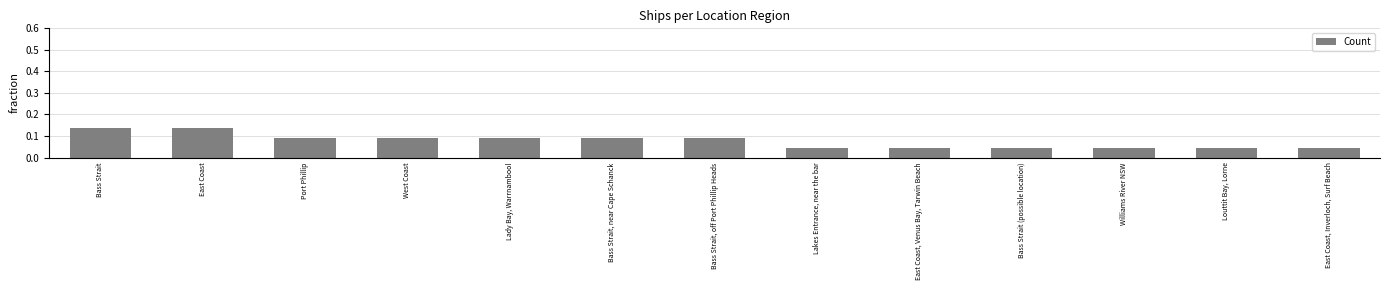

What is the label of the 12th bar from the right?

East Coast